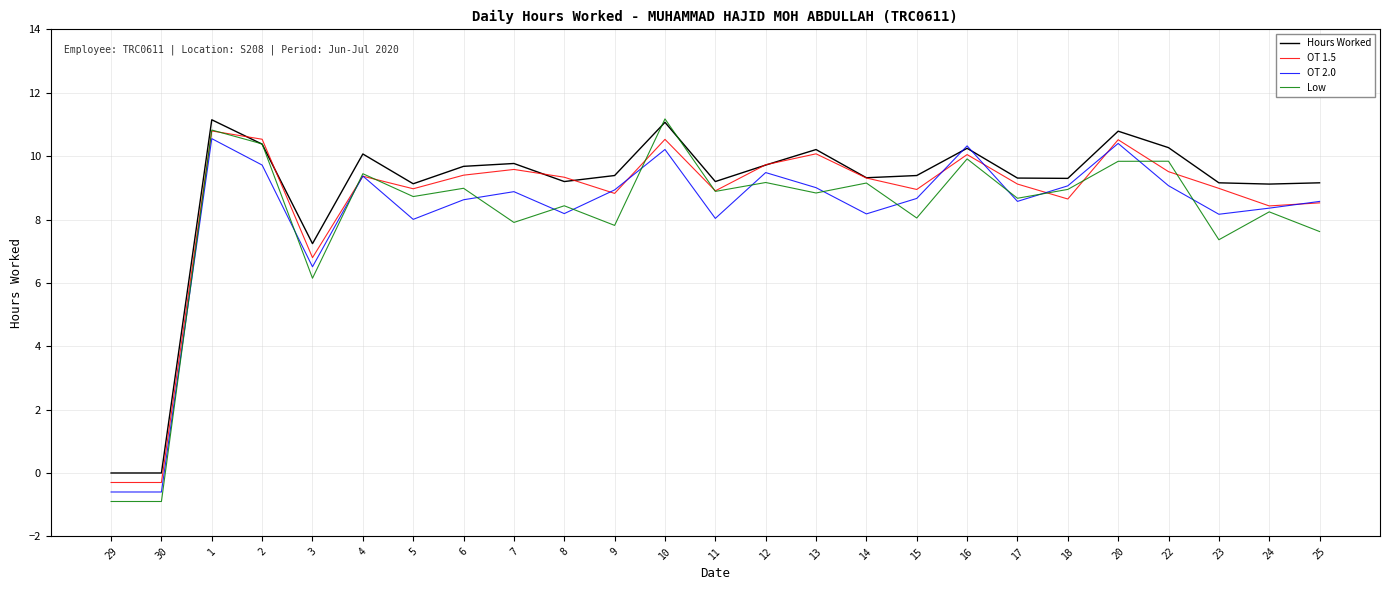

Which series has the largest range (max minus min)?

Low